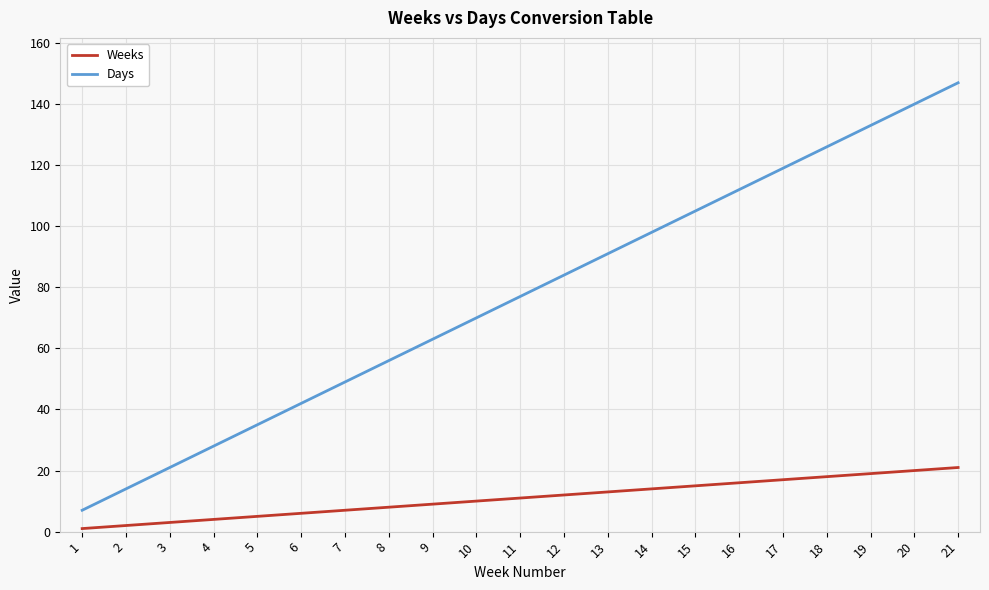

How many lines are shown in the chart?

2